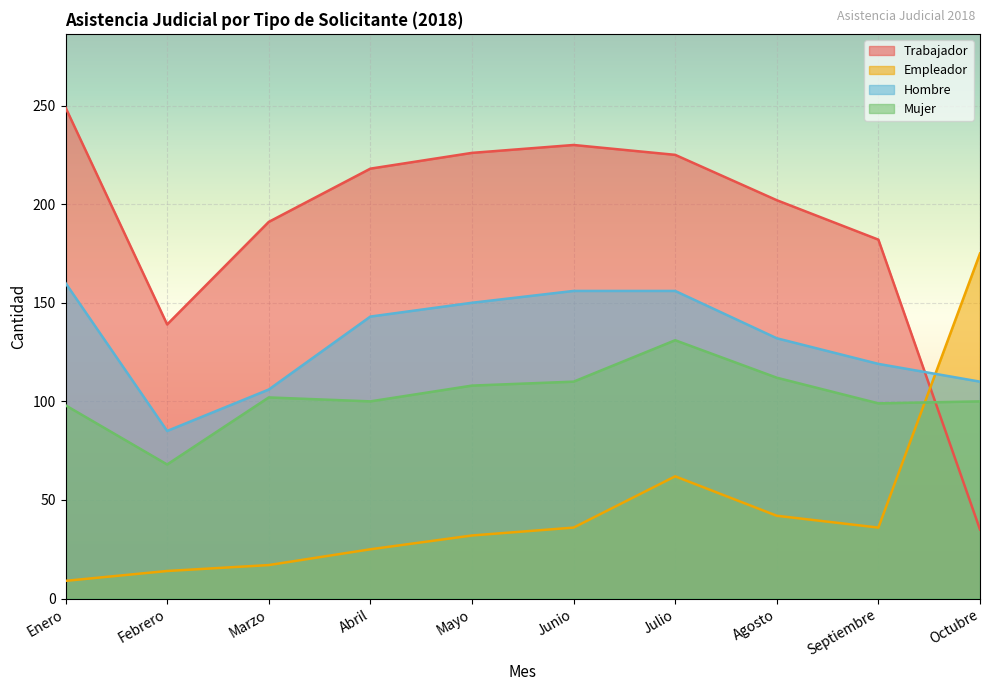

Where is the first local minimum for Hombre?

Febrero